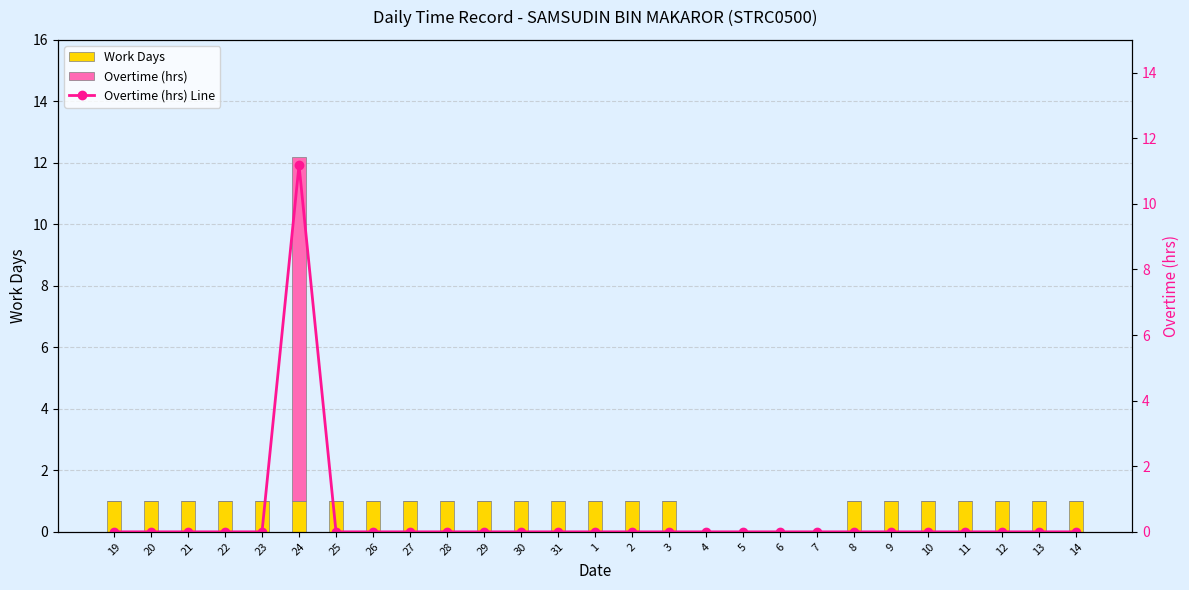

Which has a higher value, 13 or 23?

13